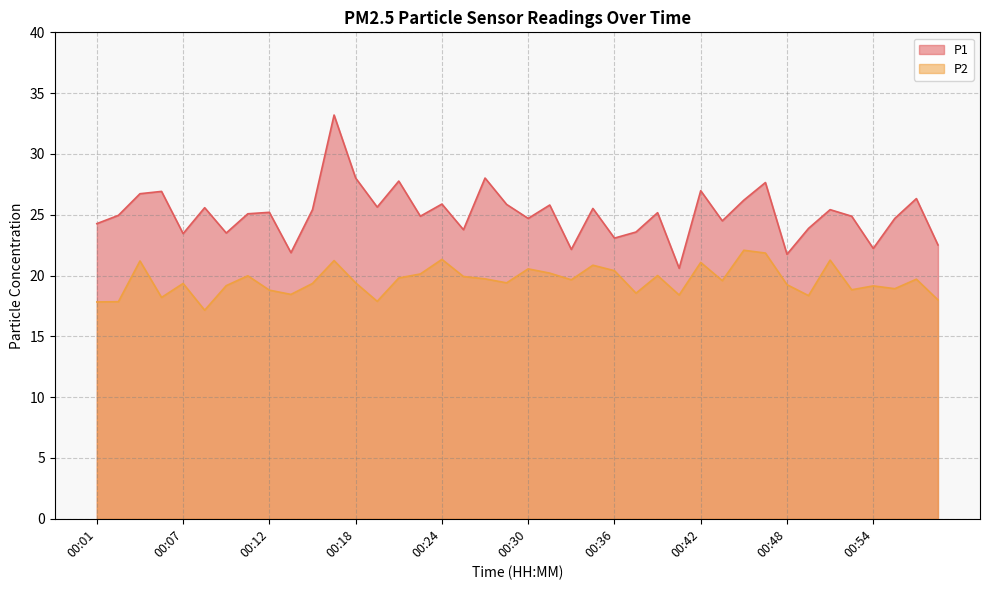

List the series in order of their overall mean, highest first.

P1, P2